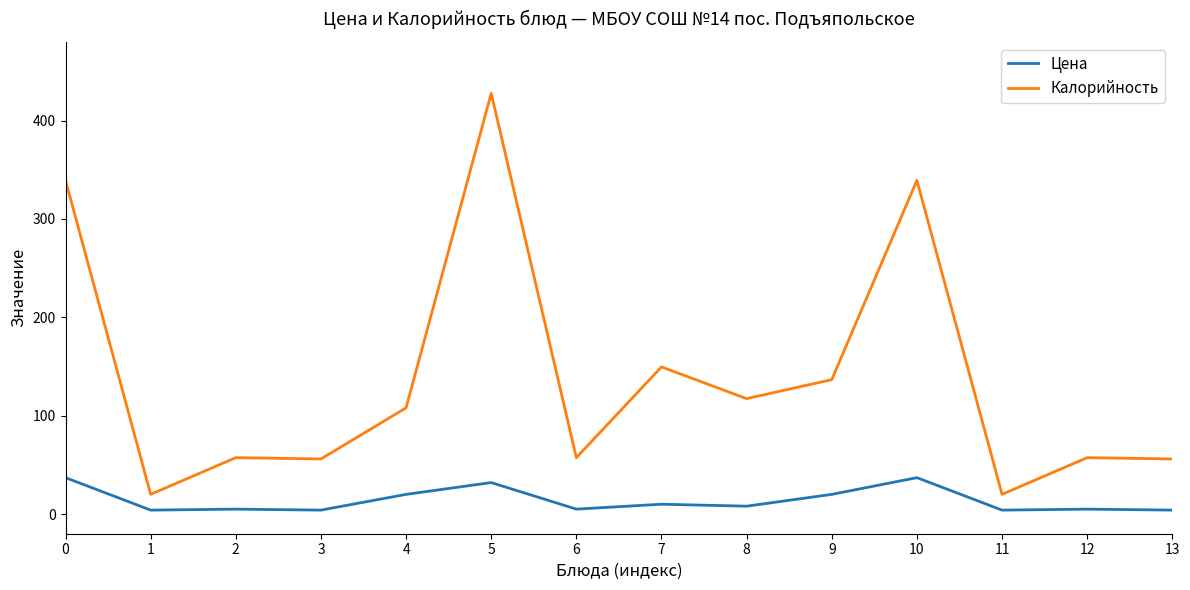

Which series has the widest spread of values?

Калорийность